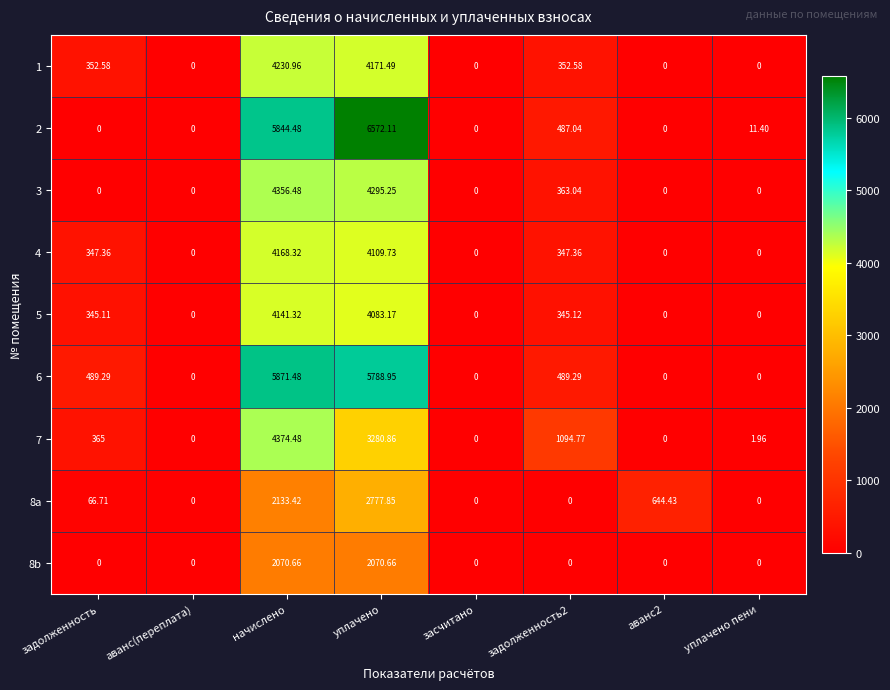

What is the total value across all series at аванс2?

644.4